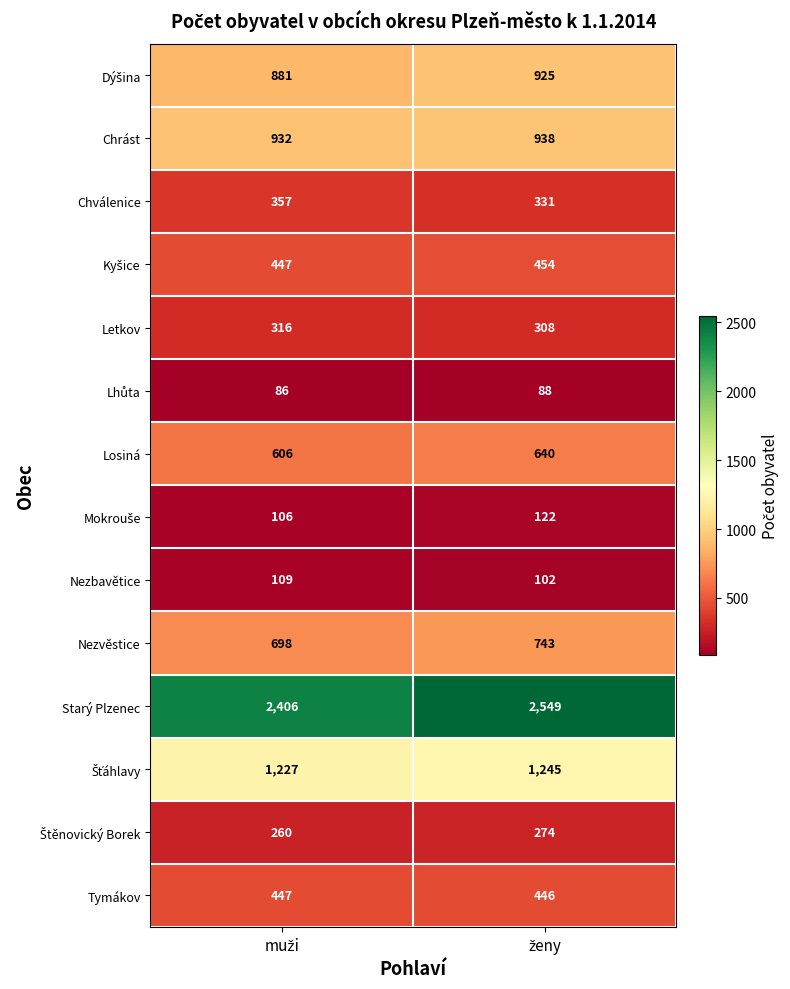

Which series has the widest spread of values?

Starý Plzenec